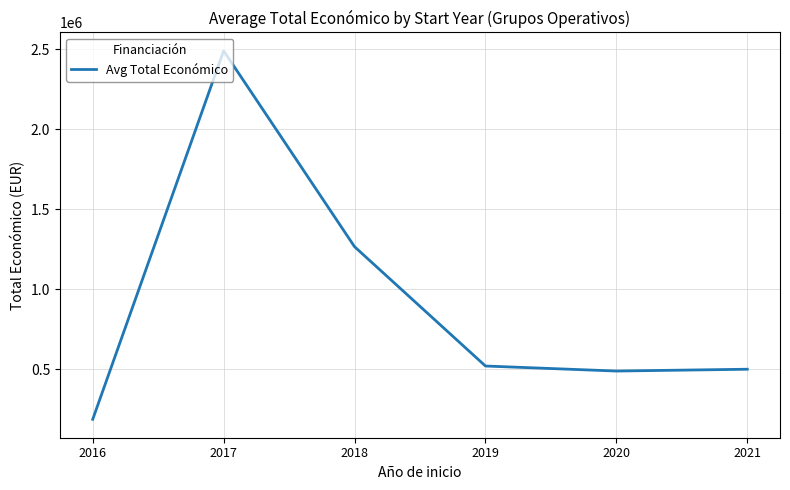

Between 2019 and 2017, which is larger?

2017